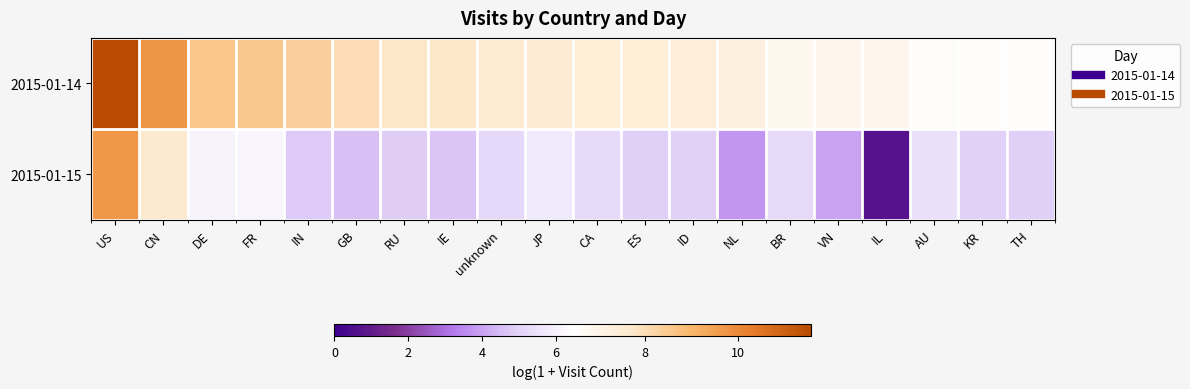

List the series in order of their peak value, highest first.

2015-01-14, 2015-01-15